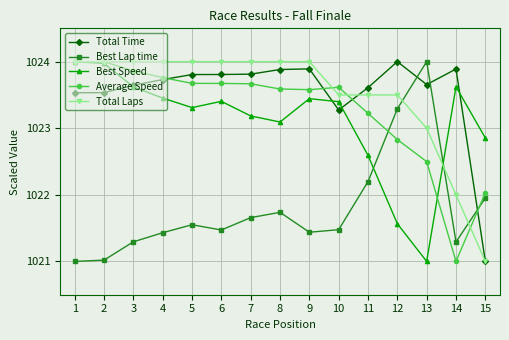

The value of Total Laps at 2 is 1024.0. True or false?

True